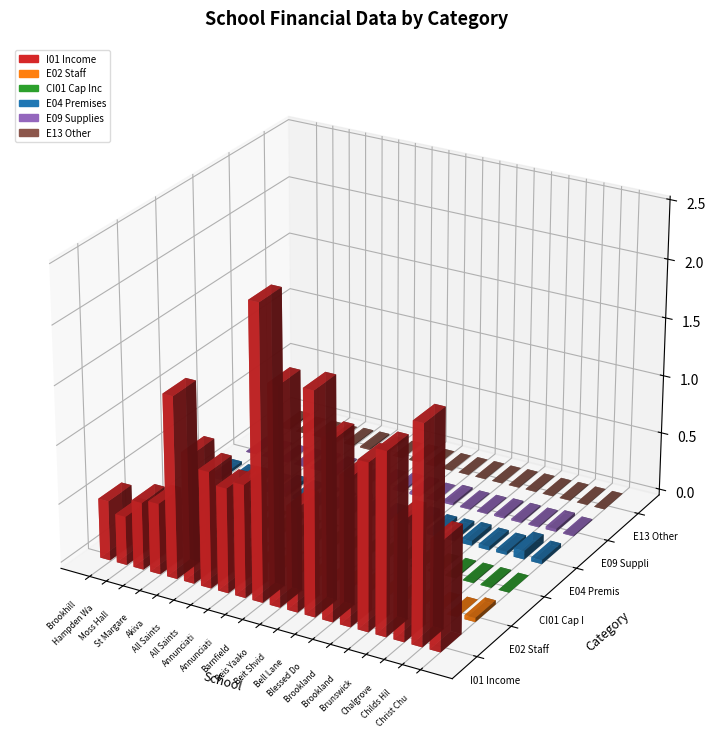

At which label does I01 Income reach its minimum?

Hampden Way Nursery